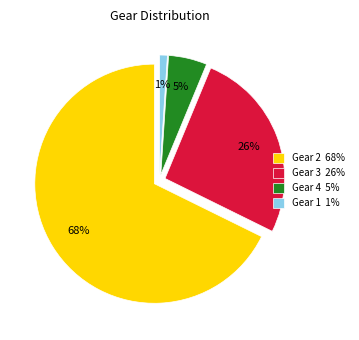

Is it true that Gear 4 is 7% of the pie?

False